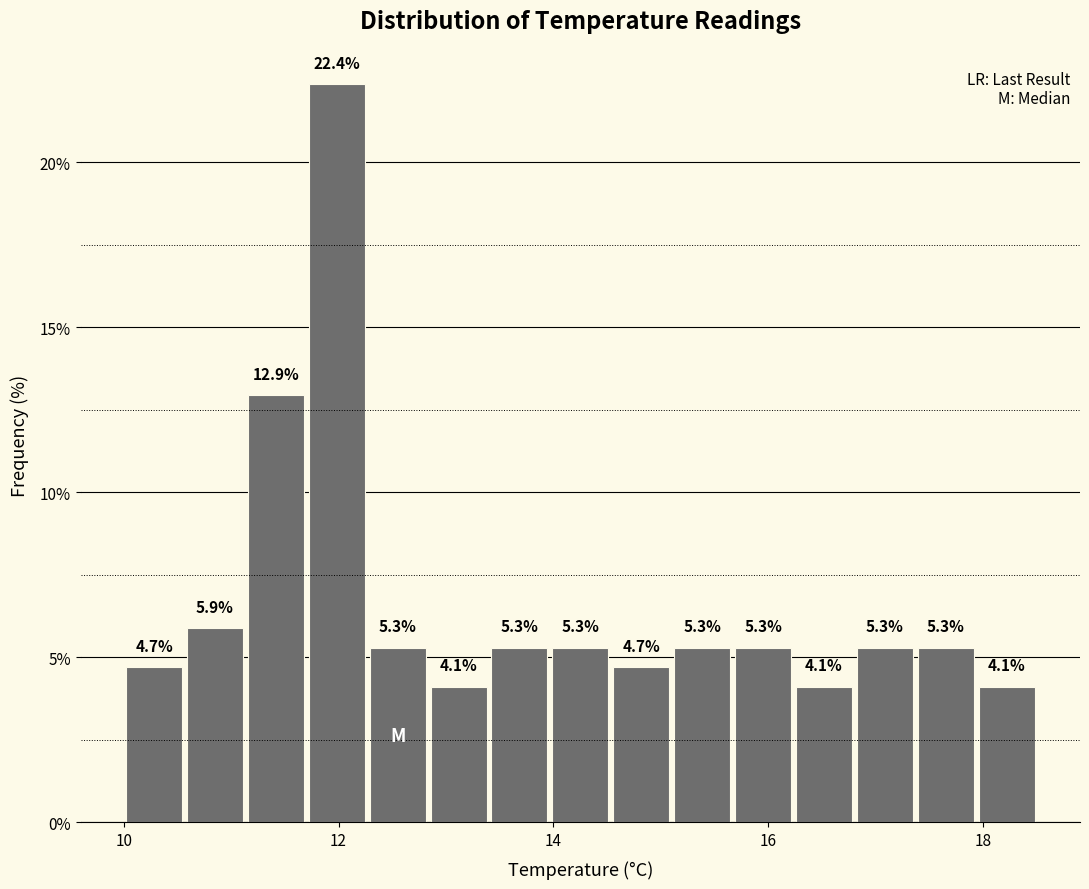

Read against the x-axis, roughly where is the centre of the tallest bar?

12.0